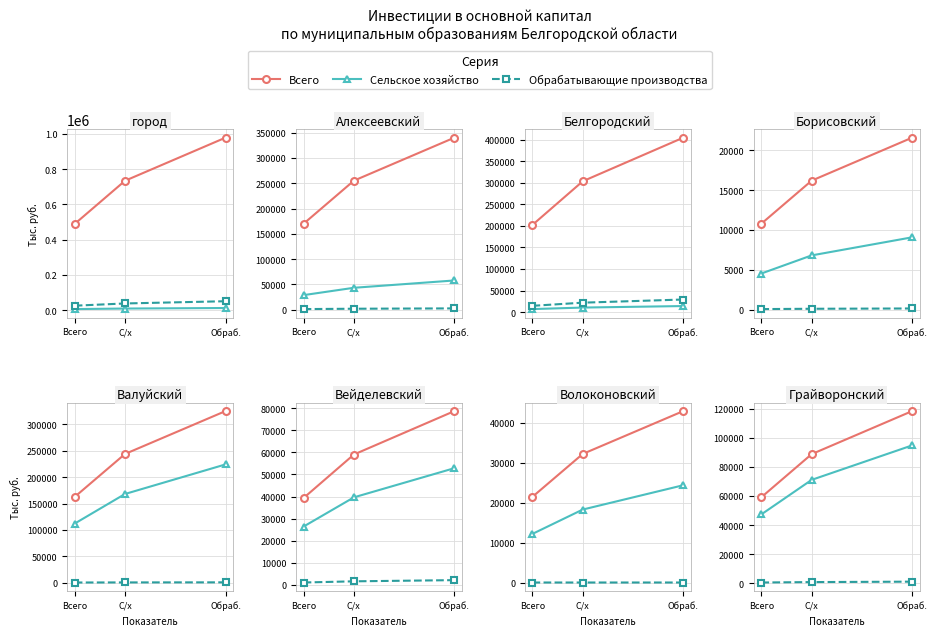

The Обрабатывающие производства series shows 217.8 at Всего. True or false?

False